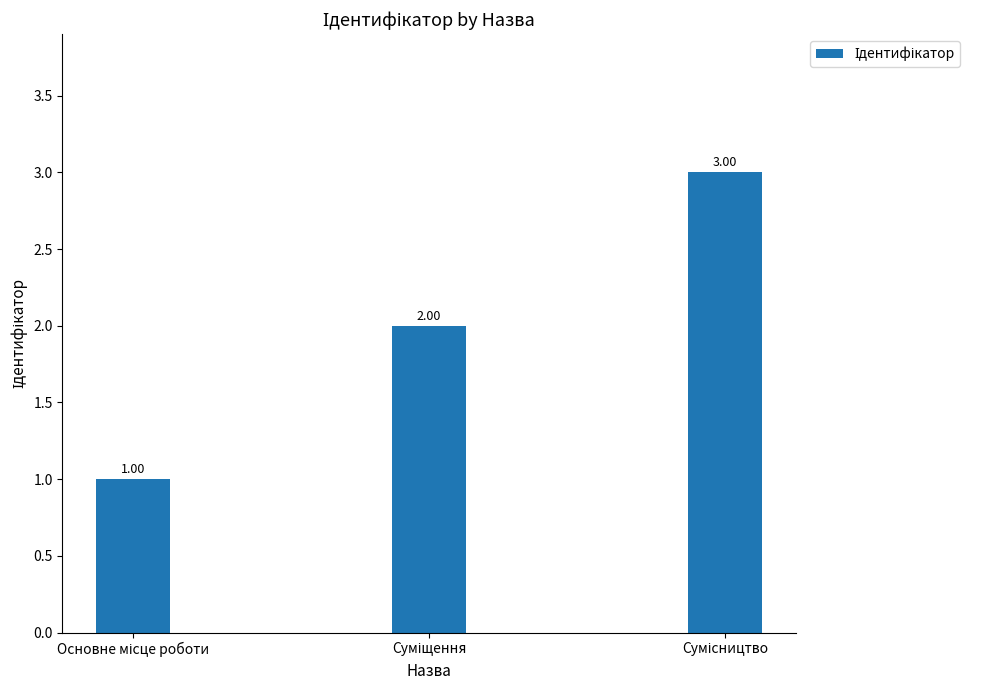

What is the average value?

2